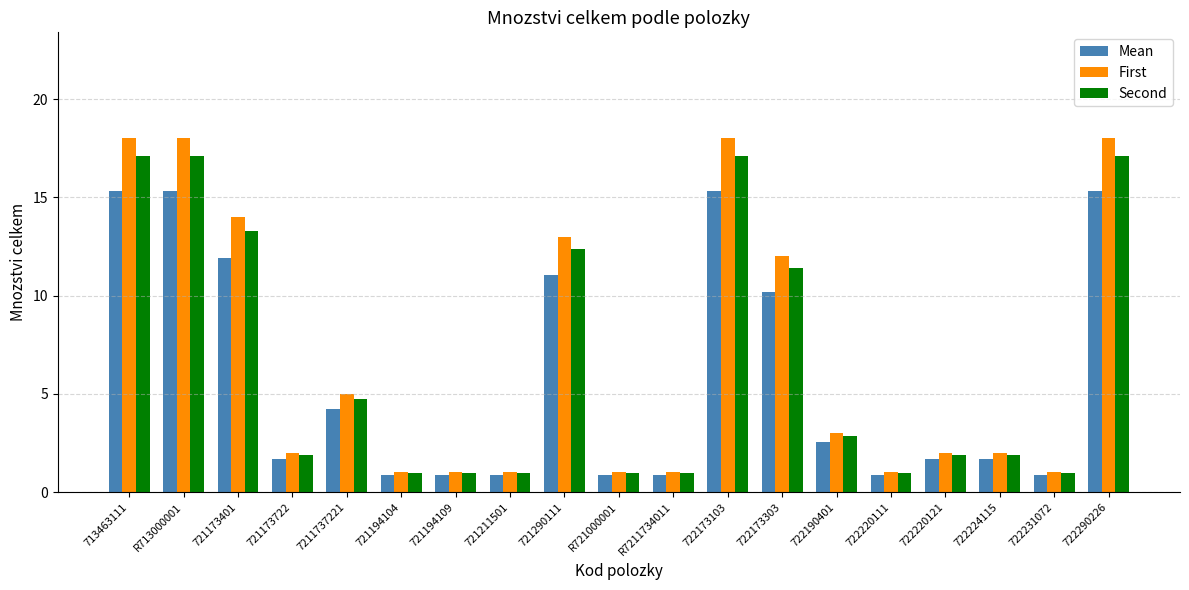

At which label is First closest to 9?

722173303